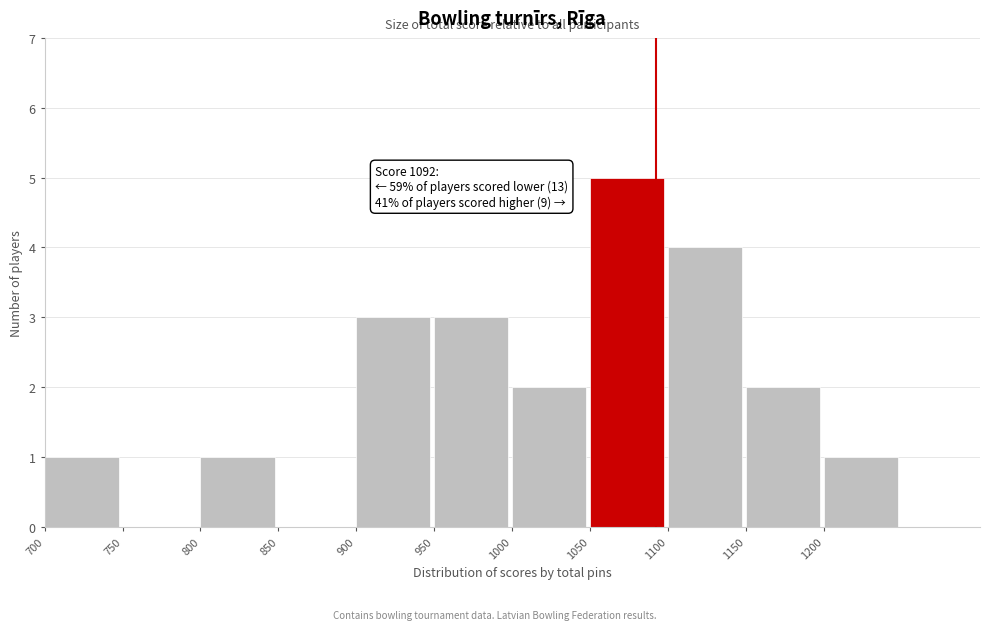

Which range on the x-axis has the tallest bar?

1050 to 1100